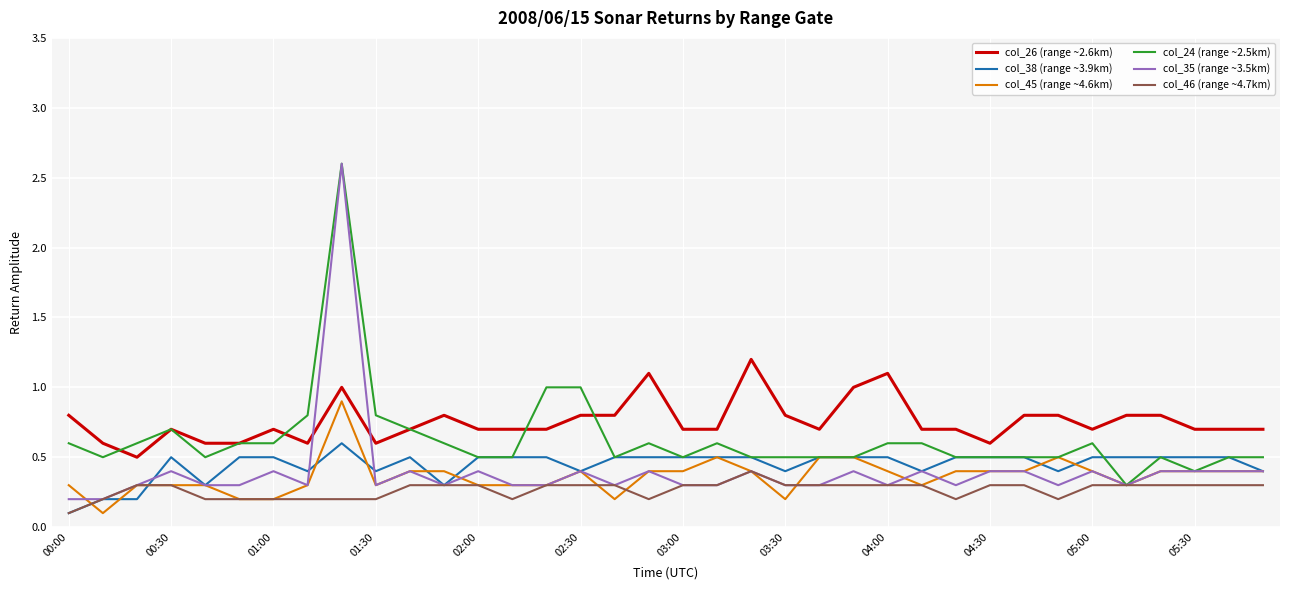

What is the maximum value for col_38 (range ~3.9km)?

0.6